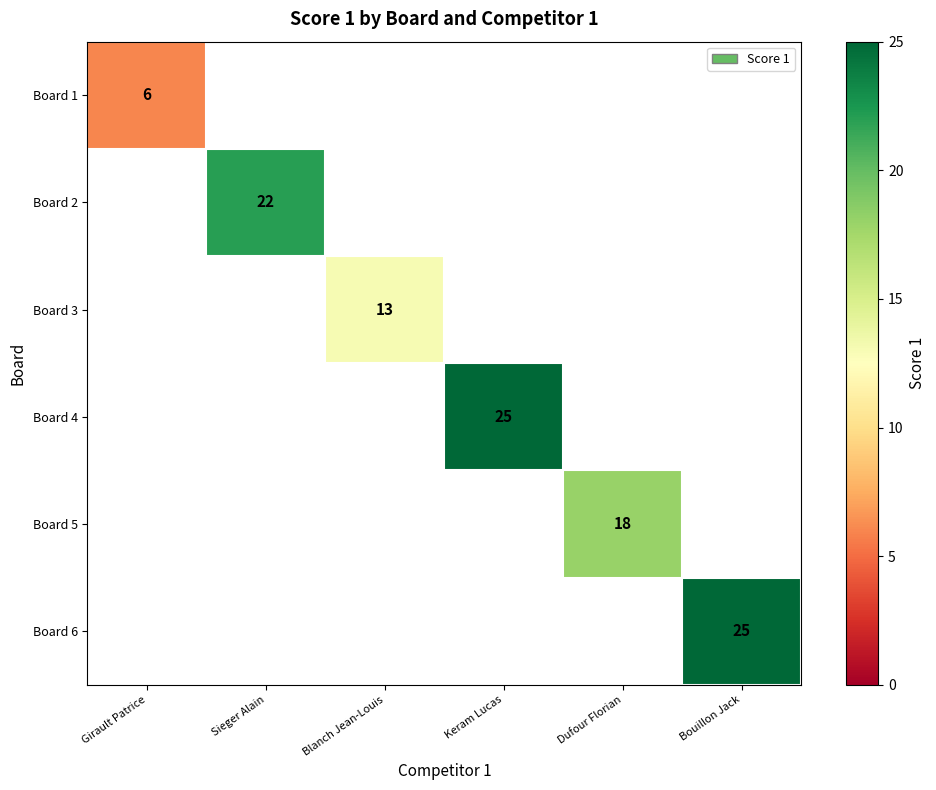

Is it true that Board 3 equals 23 at Blanch Jean-Louis?

False